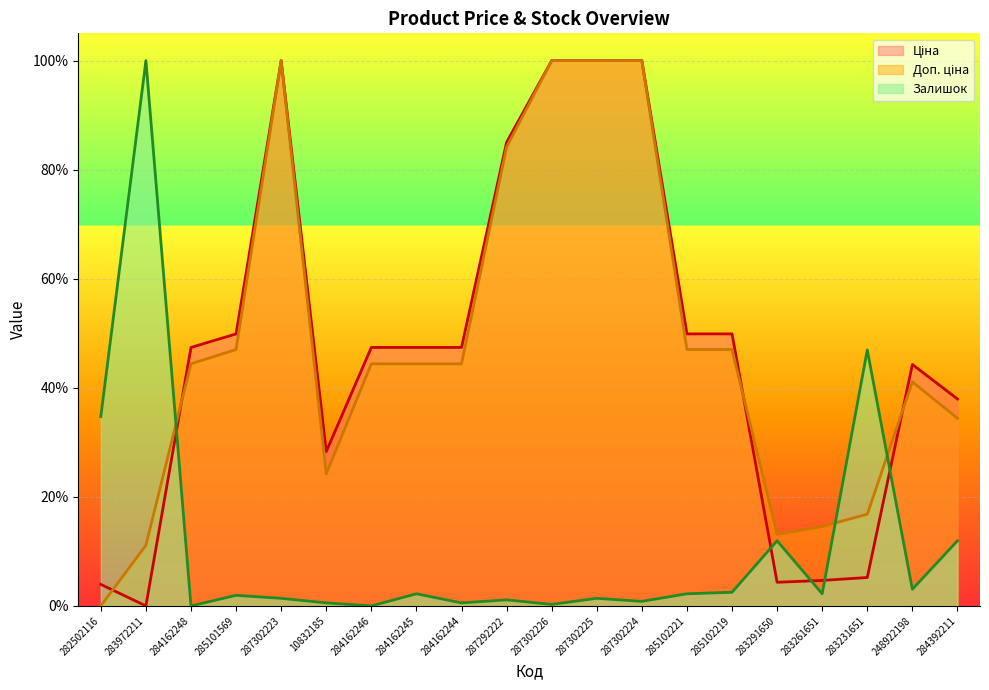

How many values in the Залишок series are below 2?

10